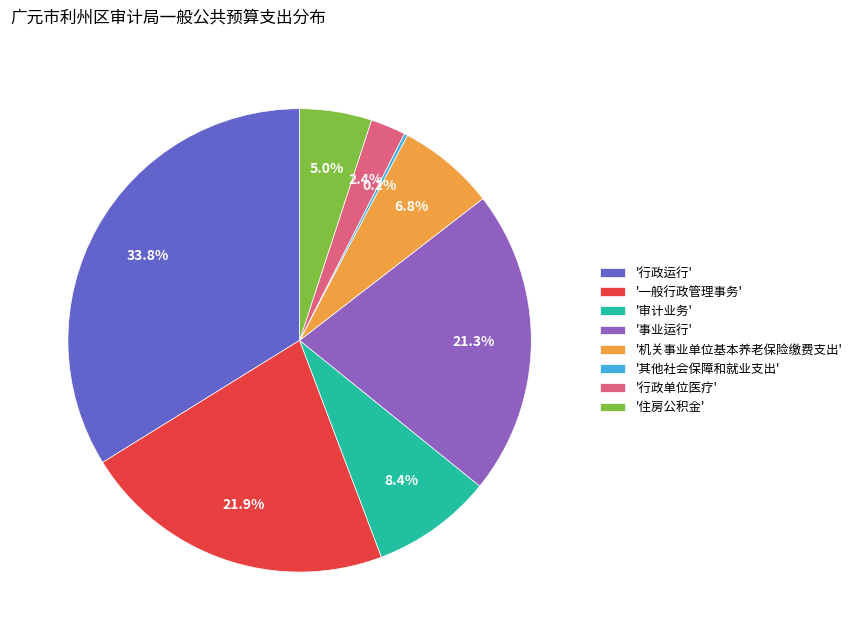

Which slice is the largest?

'行政运行'